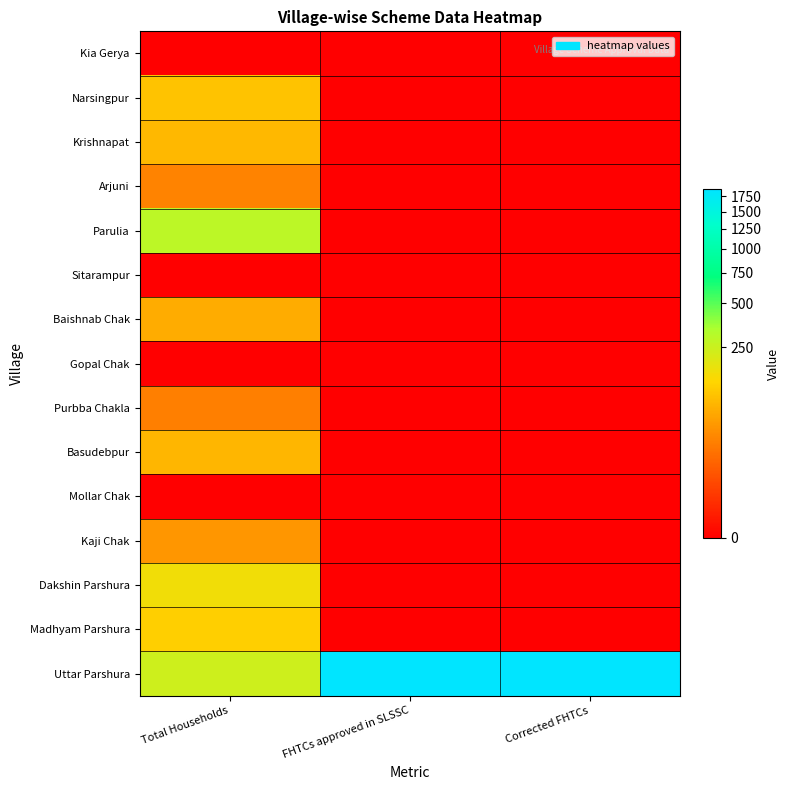

Which category has the highest value across all series?

FHTCs approved in SLSSC